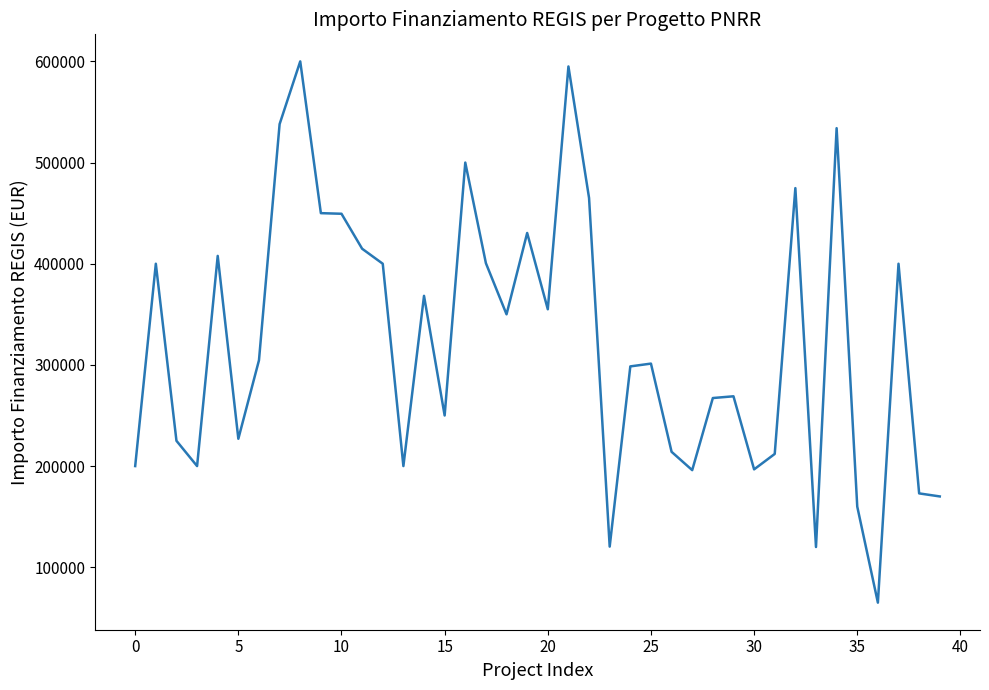

What is the maximum value shown in the chart?

600000.0